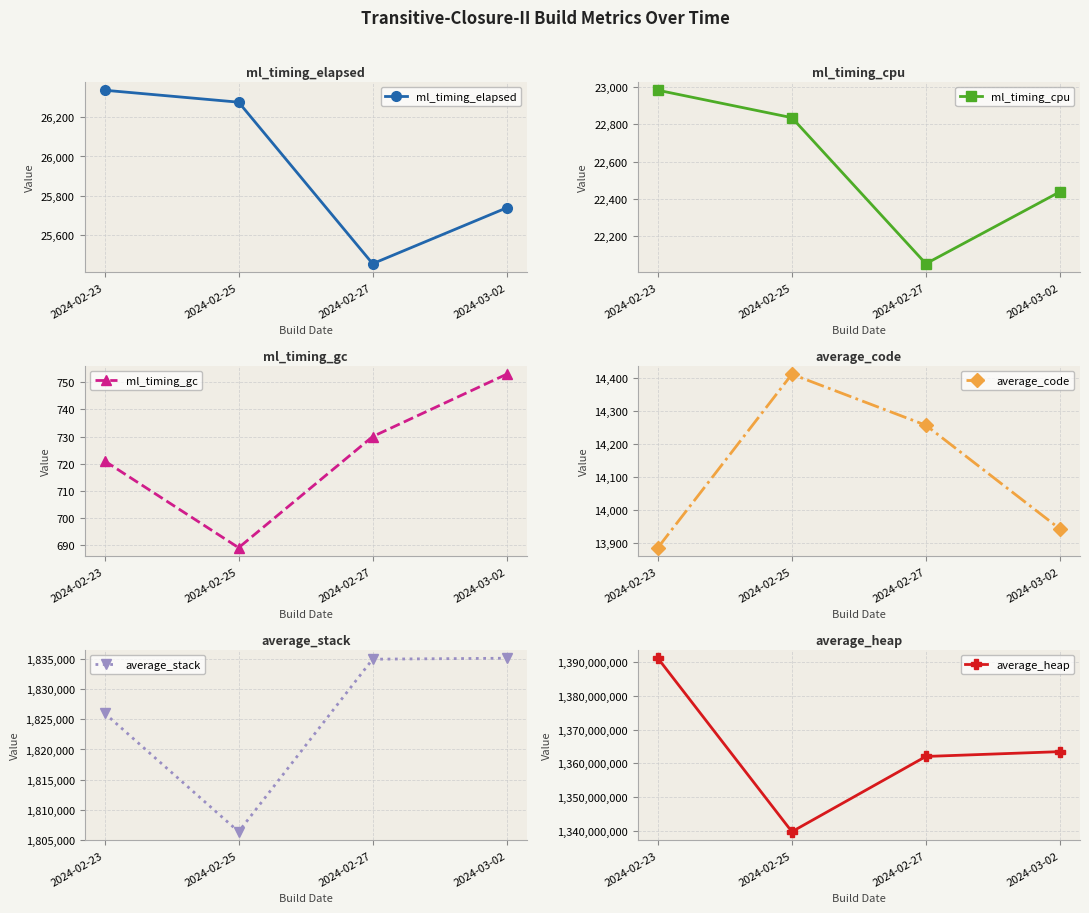

Is it true that average_code equals 2778 at 2024-02-23?

False